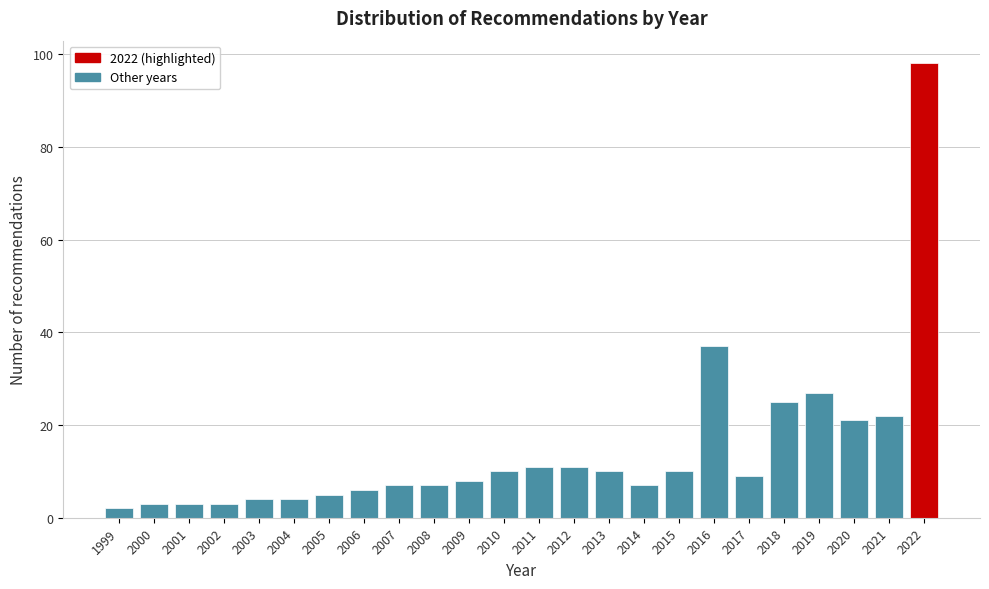

Reading right to left, transcribe all the data shown in this chart.

98	22	21	27	25	9	37	10	7	10	11	11	10	8	7	7	6	5	4	4	3	3	3	2